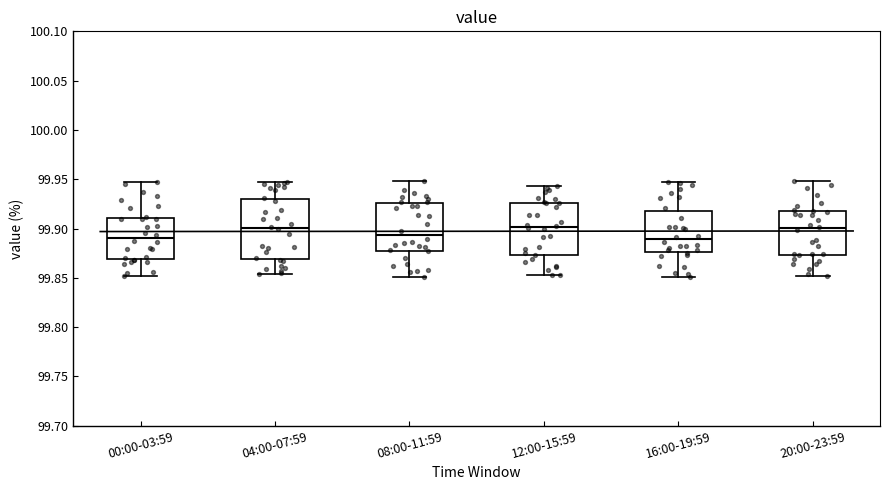

Where does the median line of the box for 16:00-19:59 sit on the y-axis? The values are not printed on the chart, so give them approximately, as read against the axis.

99.890